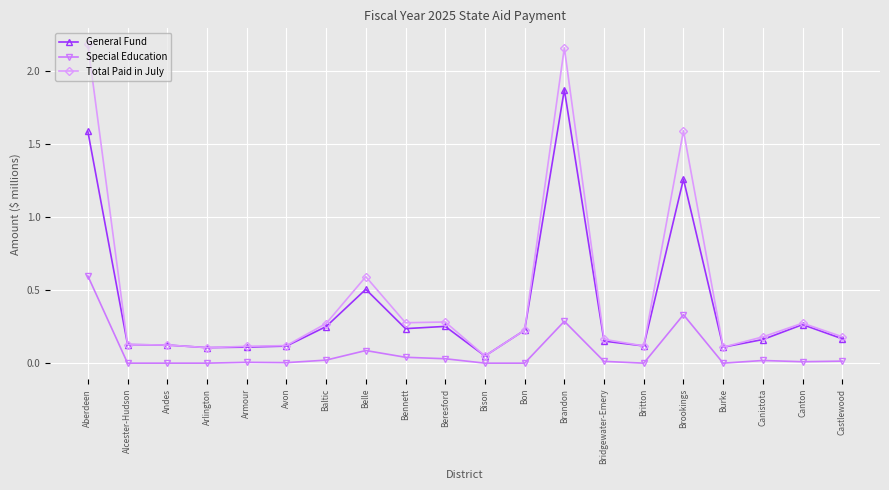

True or false: Total Paid in July and Special Education intersect in this chart.

False